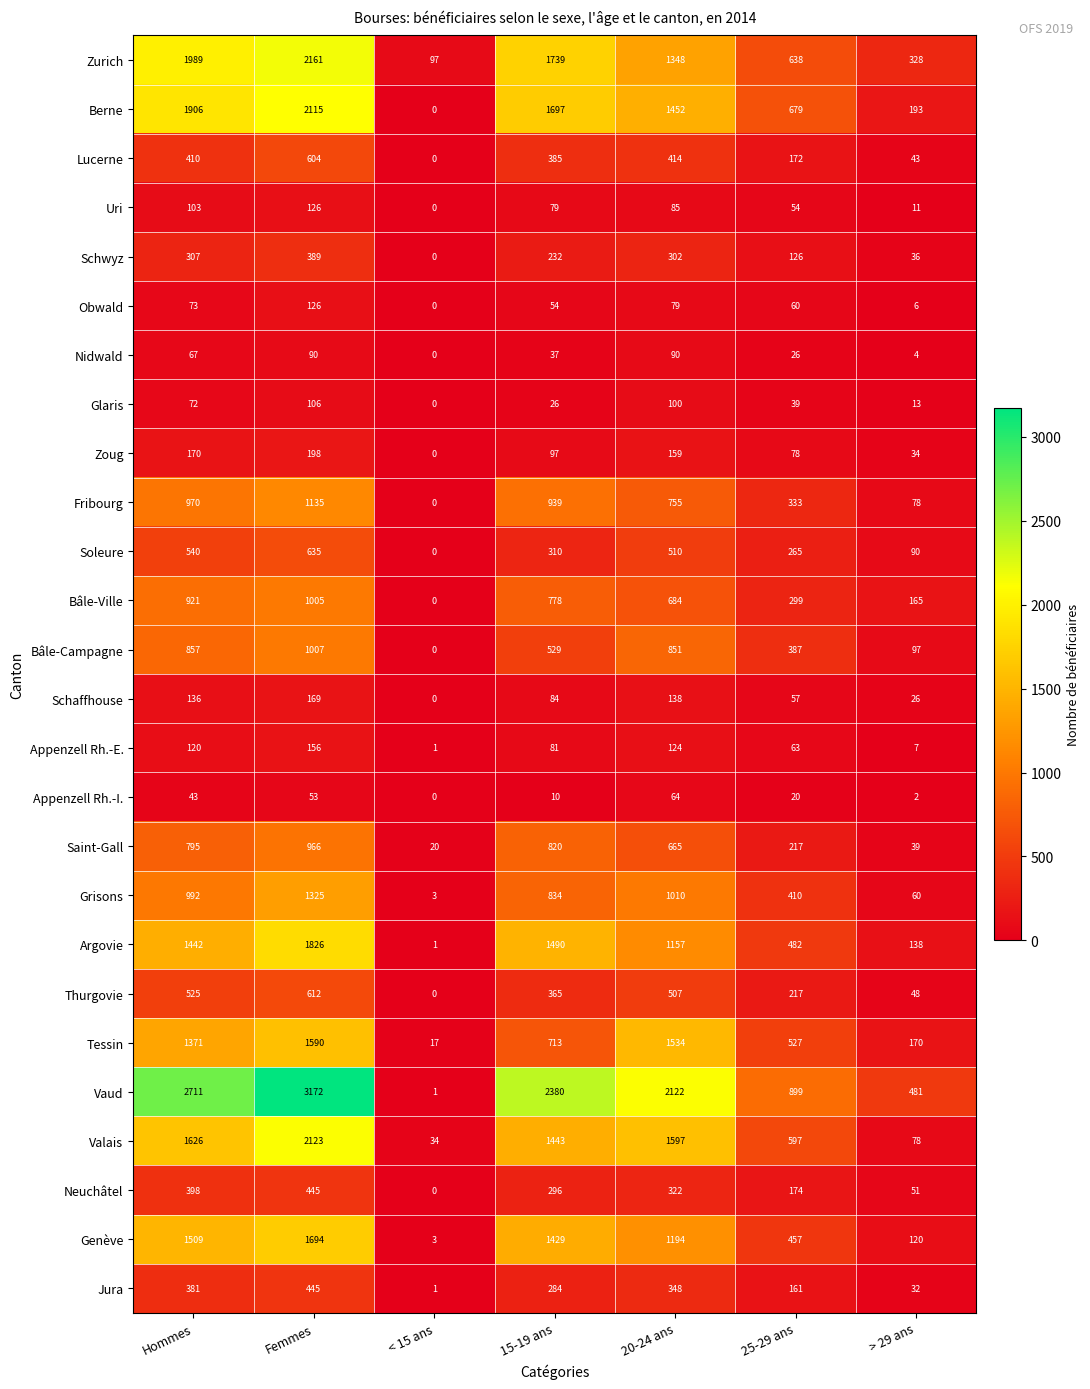

How many series are shown in this chart?

26